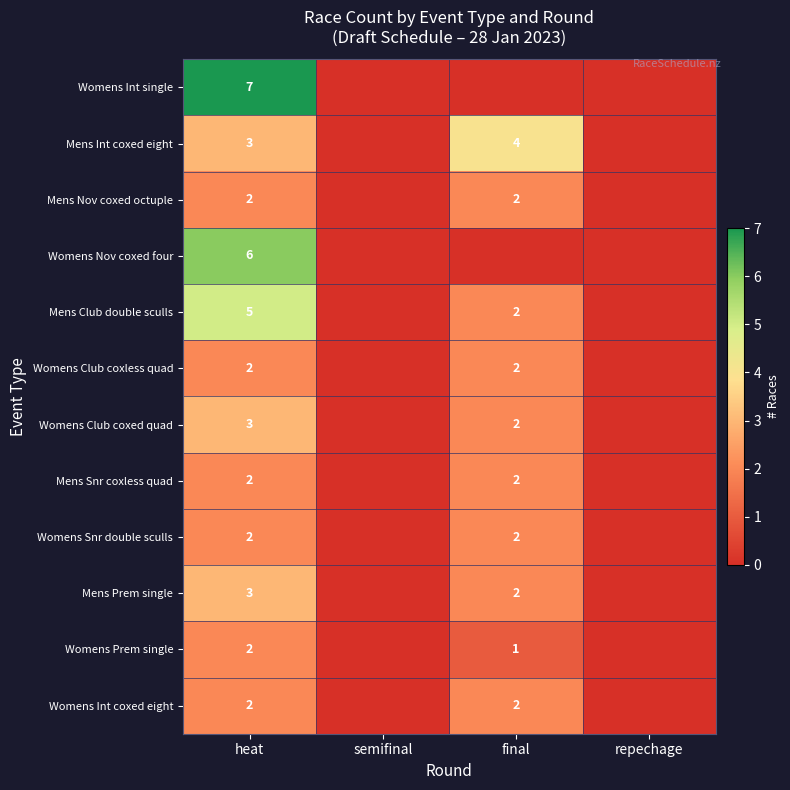

Between final and heat, which is larger?

heat